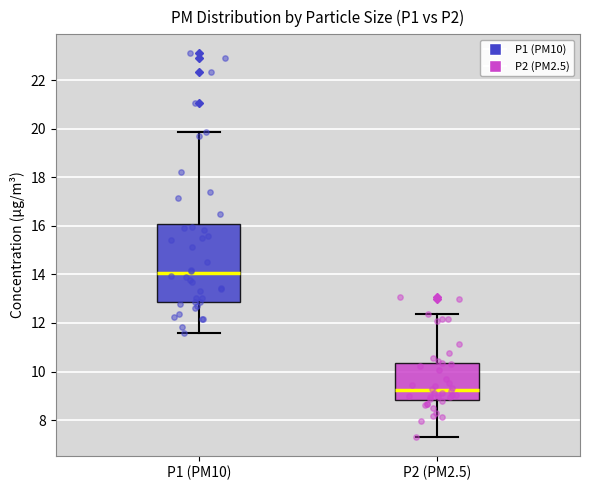

Reading left to right, read every box against the y-axis: the position of its median line, the range the box covers, and the ends of its whiskers. The values are not printed on the chart, so give them approximately, as read against the axis.

P1 (PM10): median 14.0, box 12.8 to 16.0, whiskers 11.6 to 19.8
P2 (PM2.5): median 9.2, box 8.8 to 10.4, whiskers 7.4 to 12.4